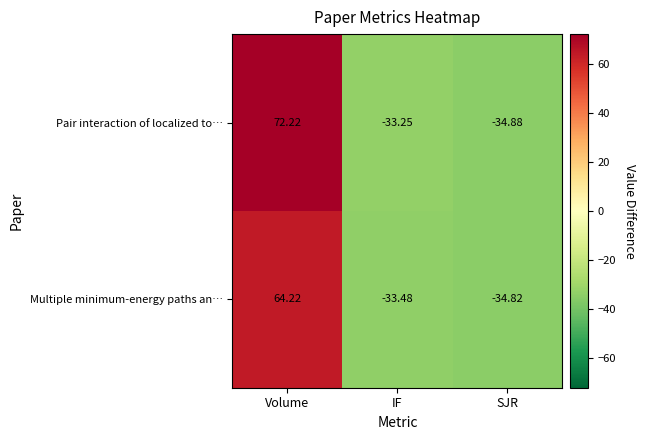

Which category has the highest value in the Multiple minimum-energy paths an… series?

Volume